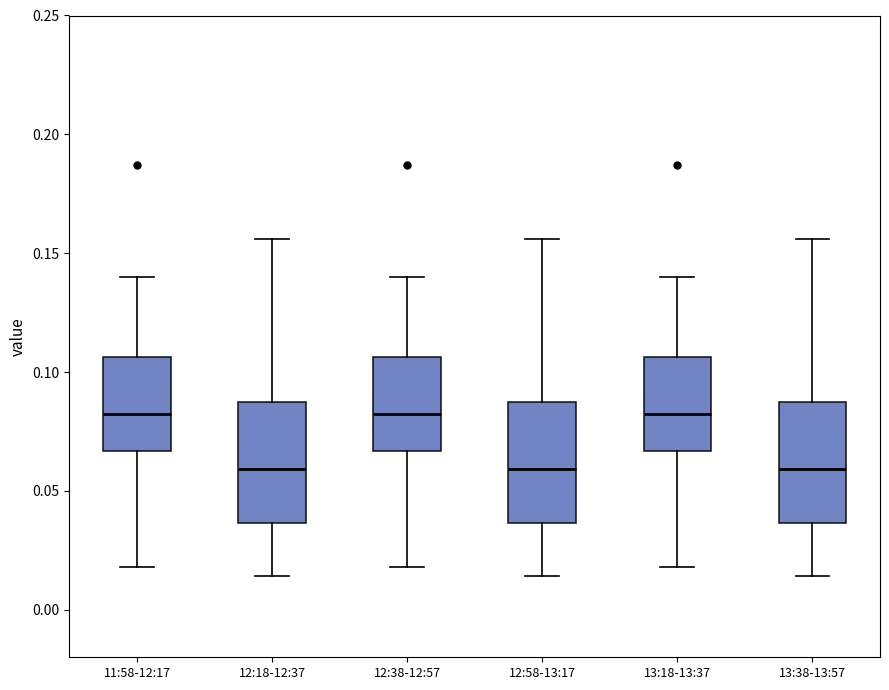

Reading left to right, read every box against the y-axis: the position of its median line, the range the box covers, and the ends of its whiskers. The values are not printed on the chart, so give them approximately, as read against the axis.

11:58-12:17: median 0.085, box 0.065 to 0.105, whiskers 0.020 to 0.140
12:18-12:37: median 0.060, box 0.035 to 0.085, whiskers 0.015 to 0.155
12:38-12:57: median 0.085, box 0.065 to 0.105, whiskers 0.020 to 0.140
12:58-13:17: median 0.060, box 0.035 to 0.085, whiskers 0.015 to 0.155
13:18-13:37: median 0.085, box 0.065 to 0.105, whiskers 0.020 to 0.140
13:38-13:57: median 0.060, box 0.035 to 0.085, whiskers 0.015 to 0.155